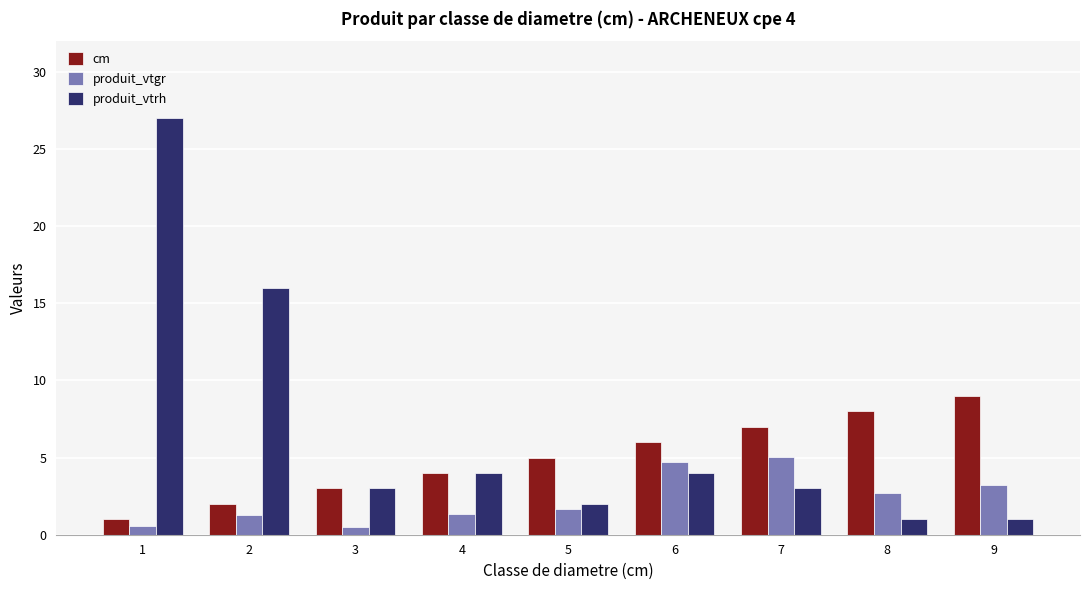

What is the smallest value displayed?

0.5